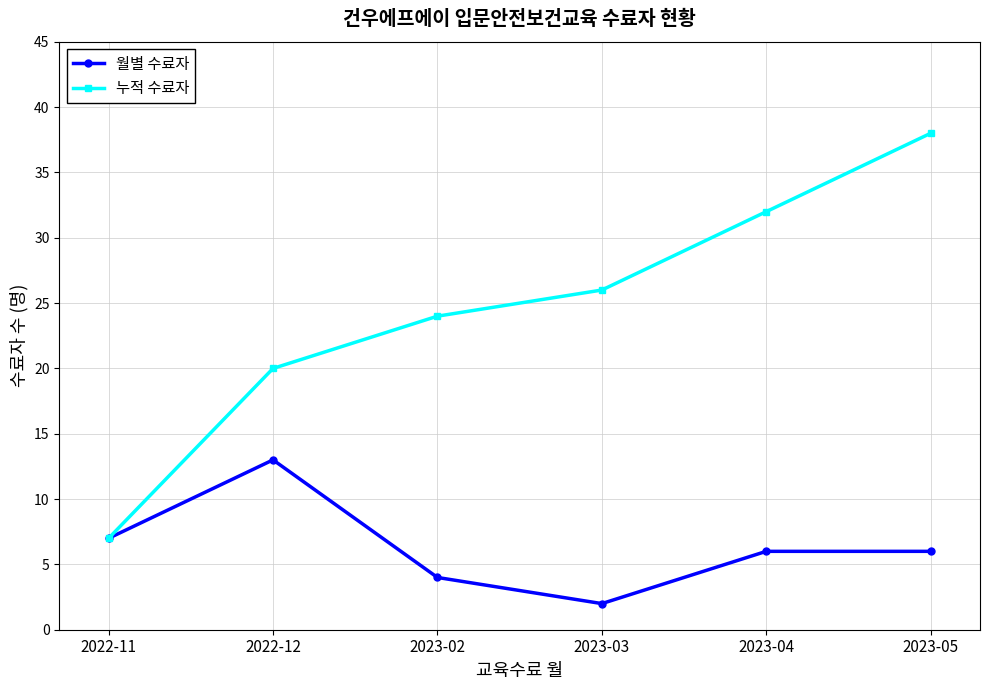

List the labels in order of 누적 수료자 value, largest first.

2023-05, 2023-04, 2023-03, 2023-02, 2022-12, 2022-11